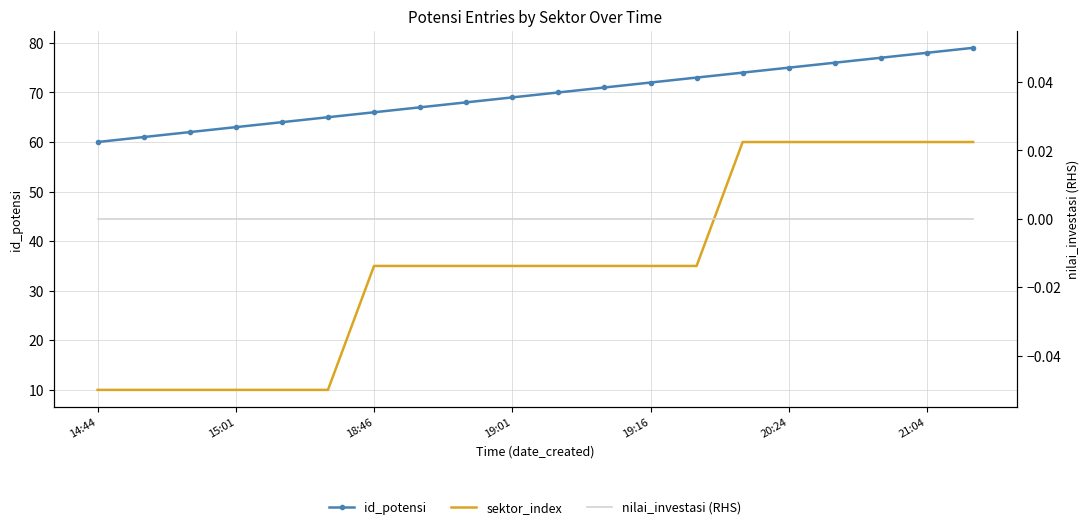

How many lines are shown in the chart?

3